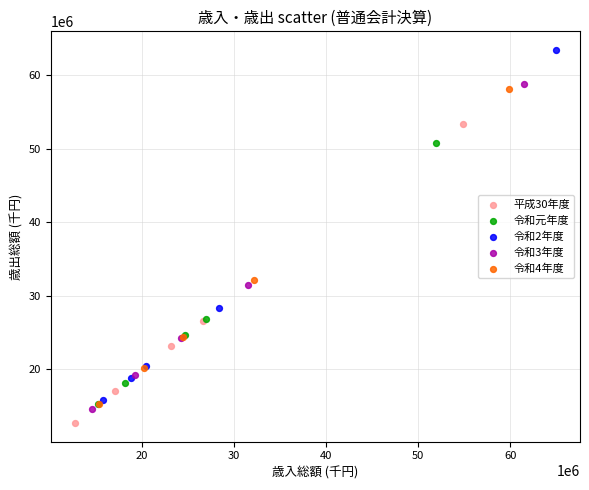

Which series reaches the maximum Y coordinate?

令和2年度